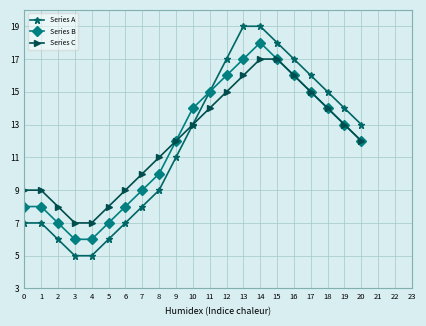

What is the smallest value displayed?

5